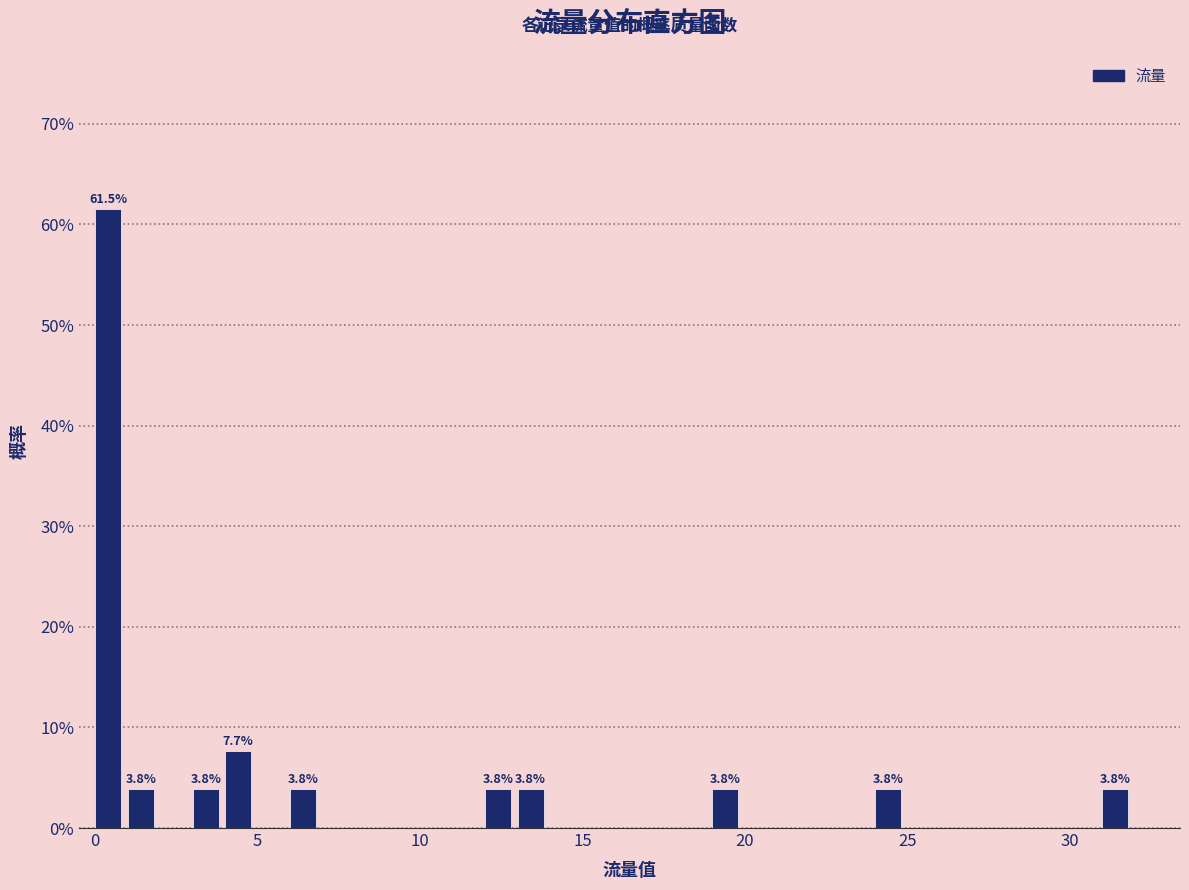

Around what value on the x-axis is the tallest bar? Give the approximate position of its centre, as read against the axis.

0.5